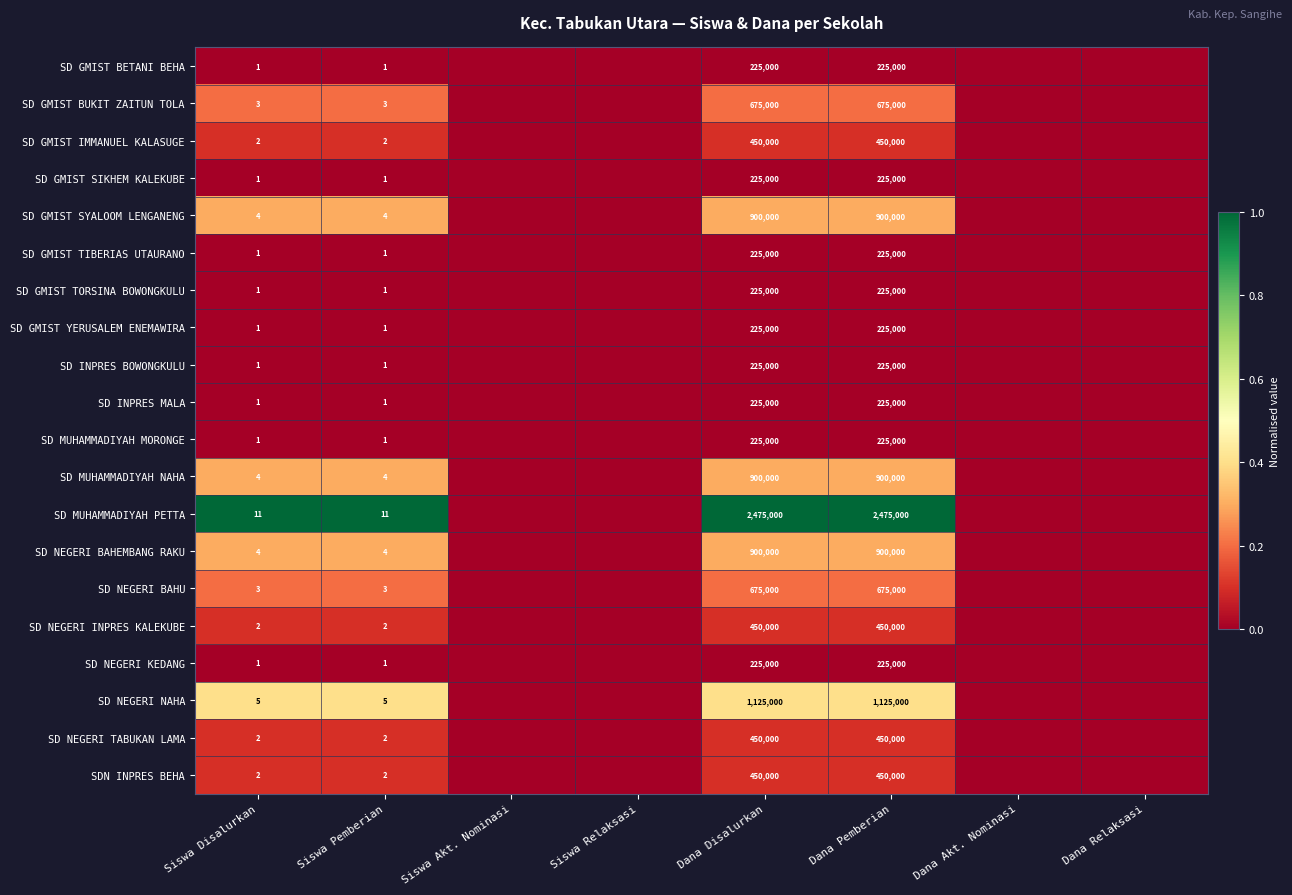

What is the total value across all series at Dana Pemberian?

11475000